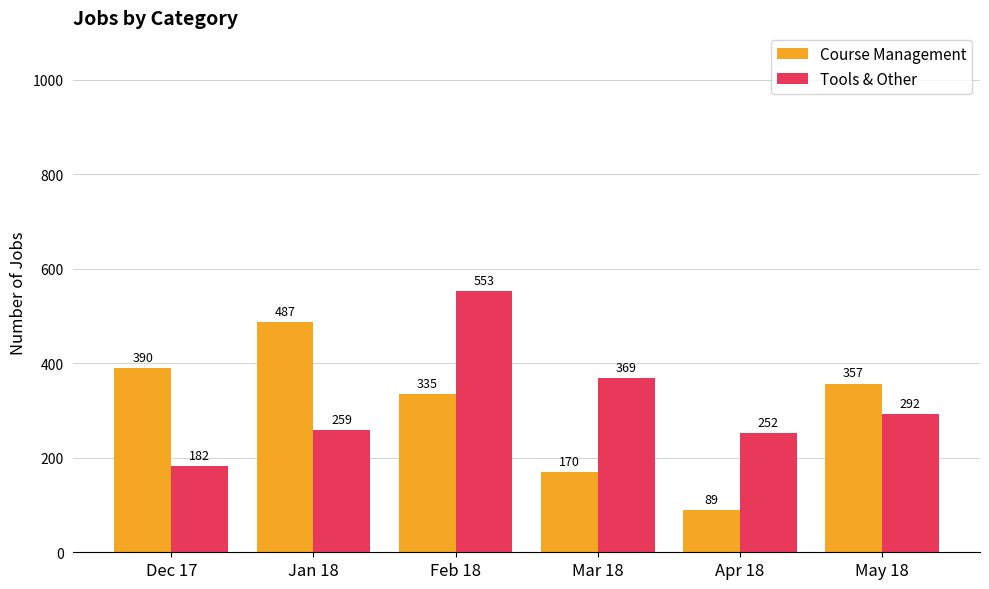

Is the value of Course Management at May 18 greater than the value of Tools & Other at Dec 17?

Yes